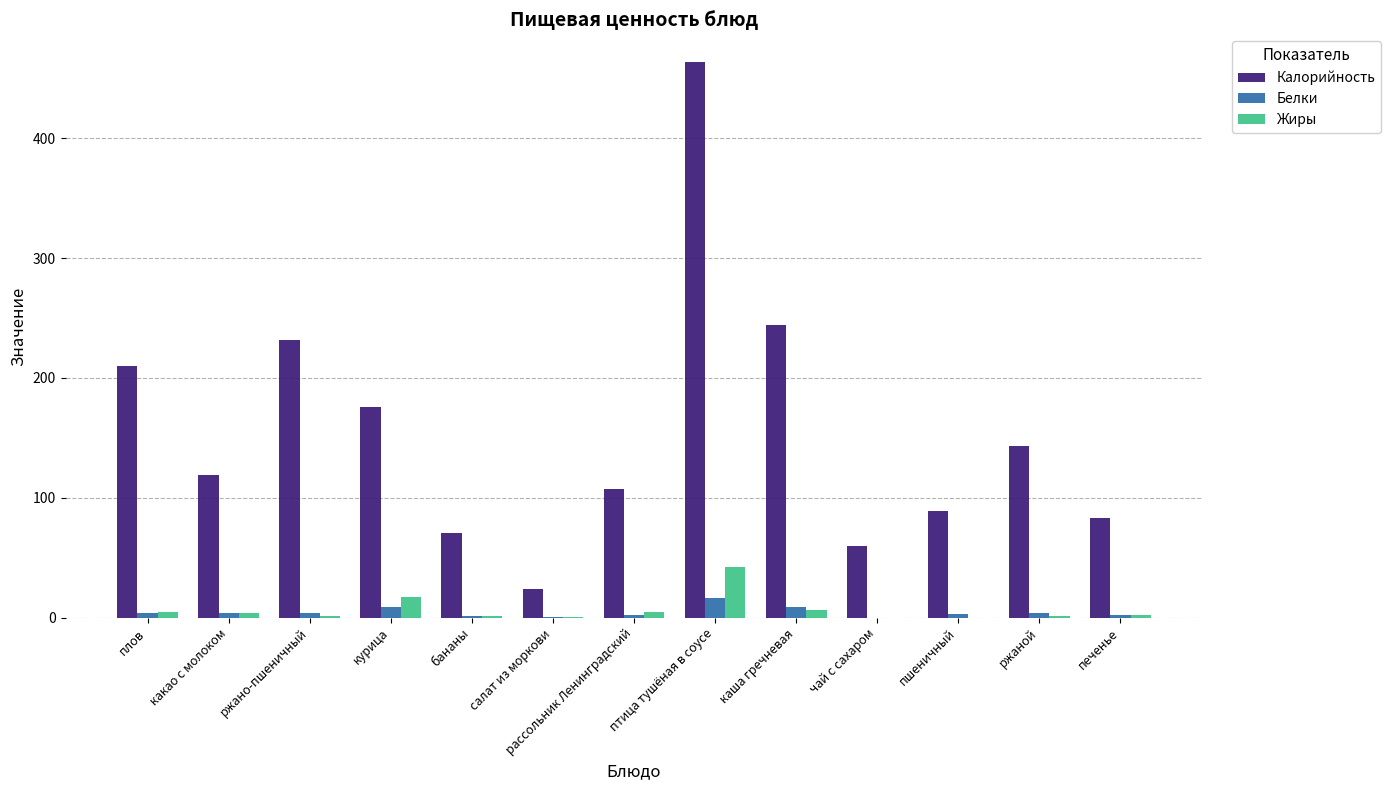

What is the highest value of the Калорийность series?

463.5